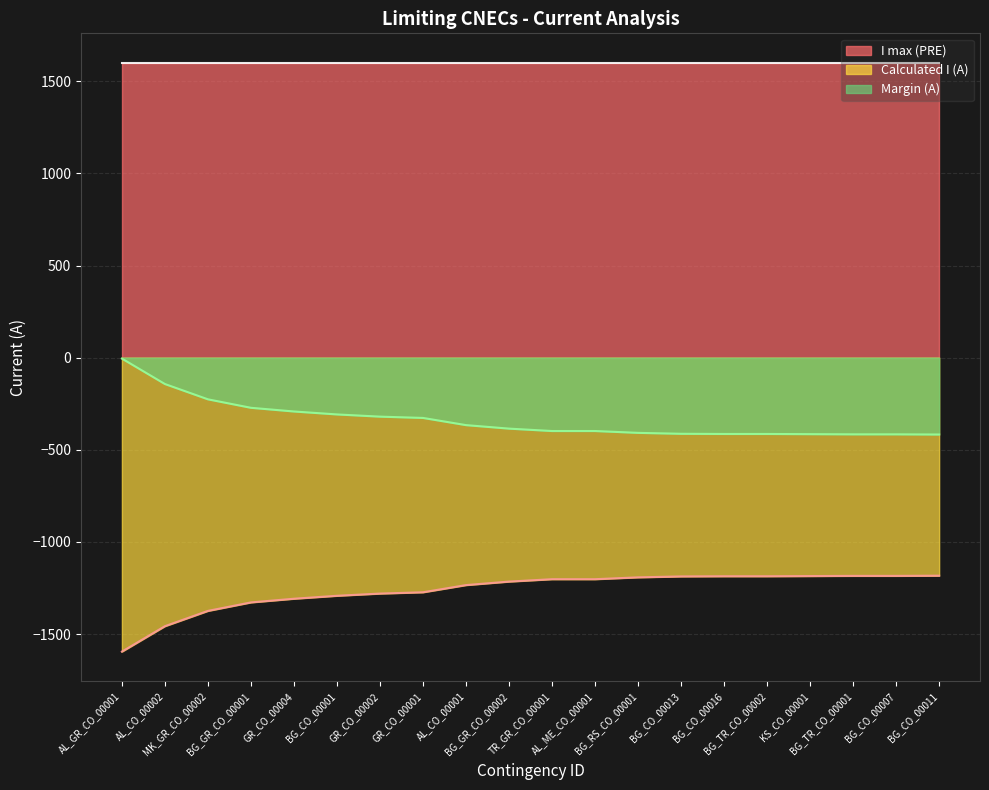

The Margin (A) series shows -569 at BG_GR_CO_00002. True or false?

False